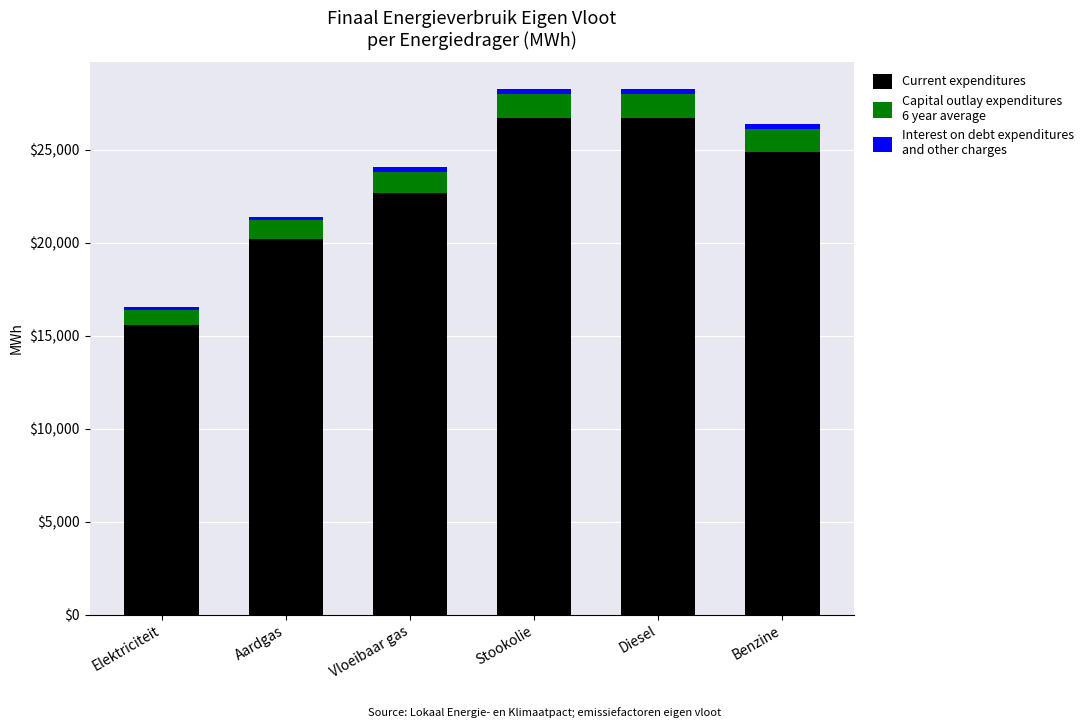

How many series are shown in this chart?

3